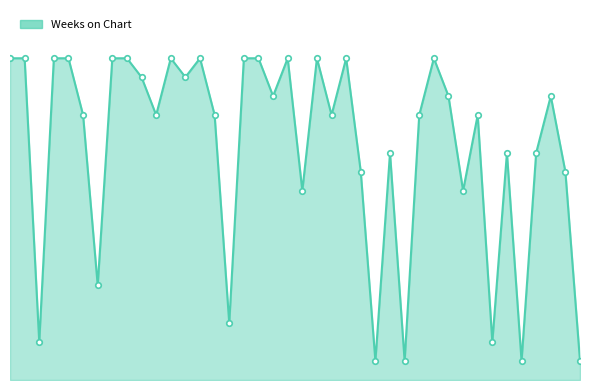

What is the smallest value displayed?

1